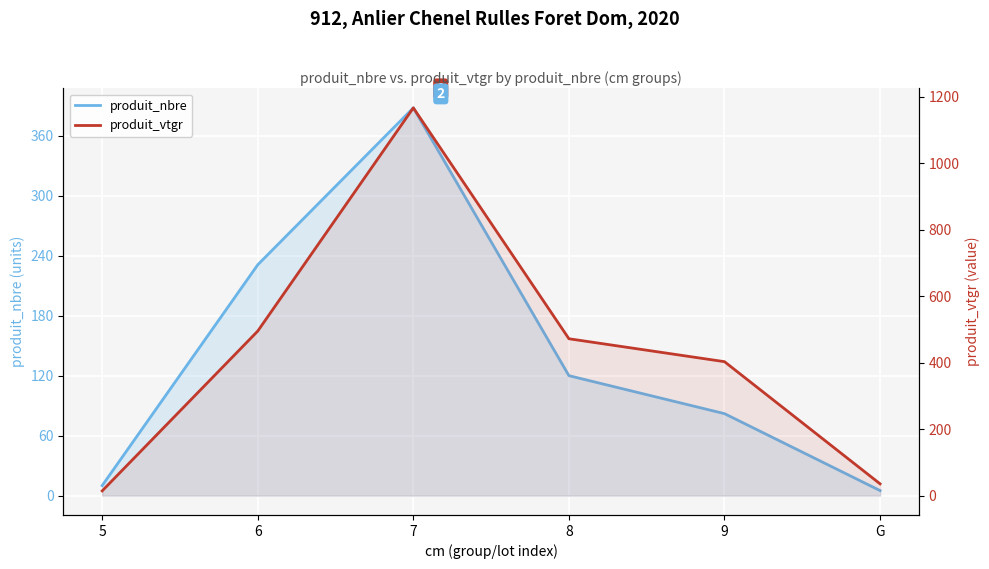

Is it true that produit_vtgr equals 471.7 at 8?

True